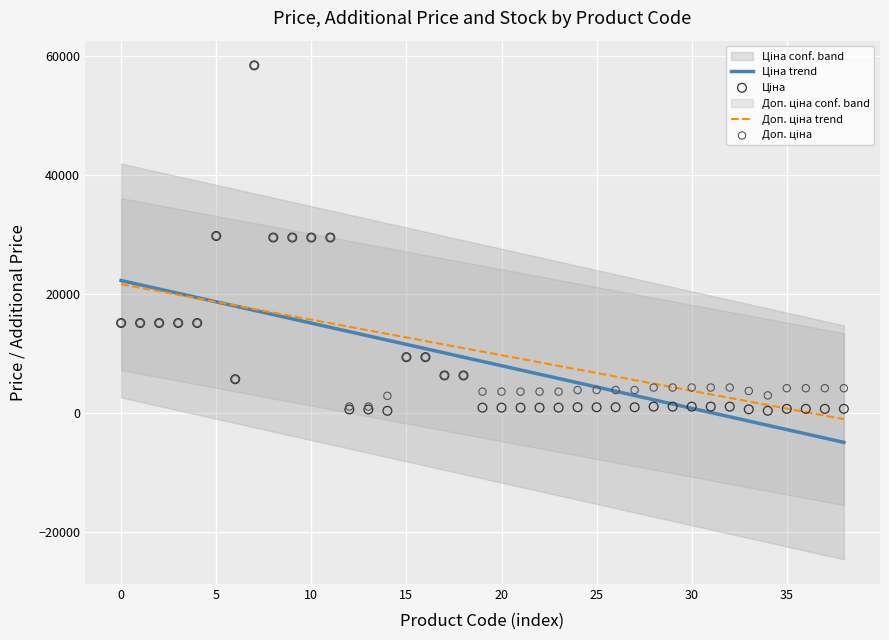

Which series has the largest total across all categories?

Доп. ціна